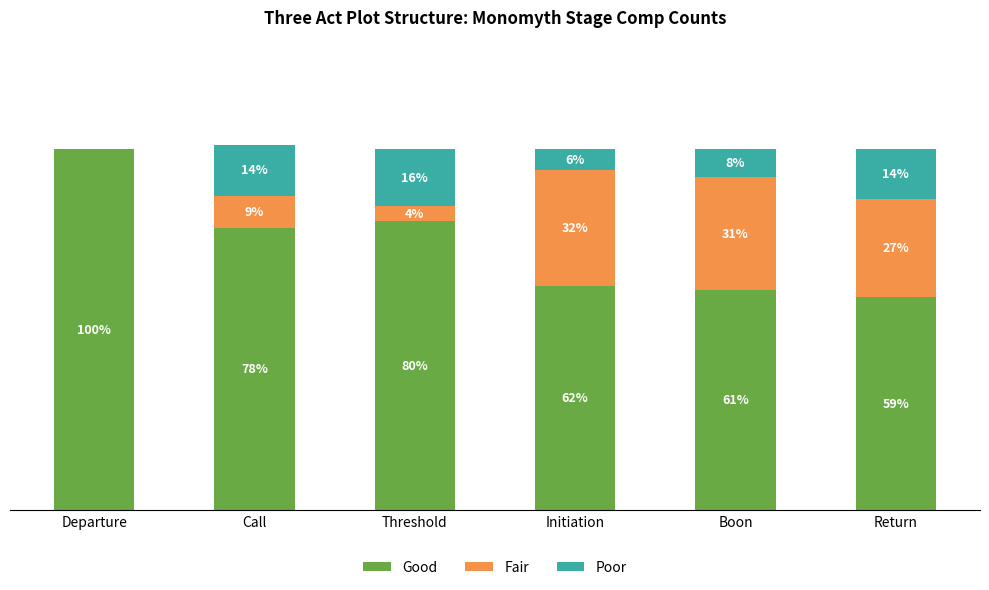

Which category has the highest value in the Good series?

Departure